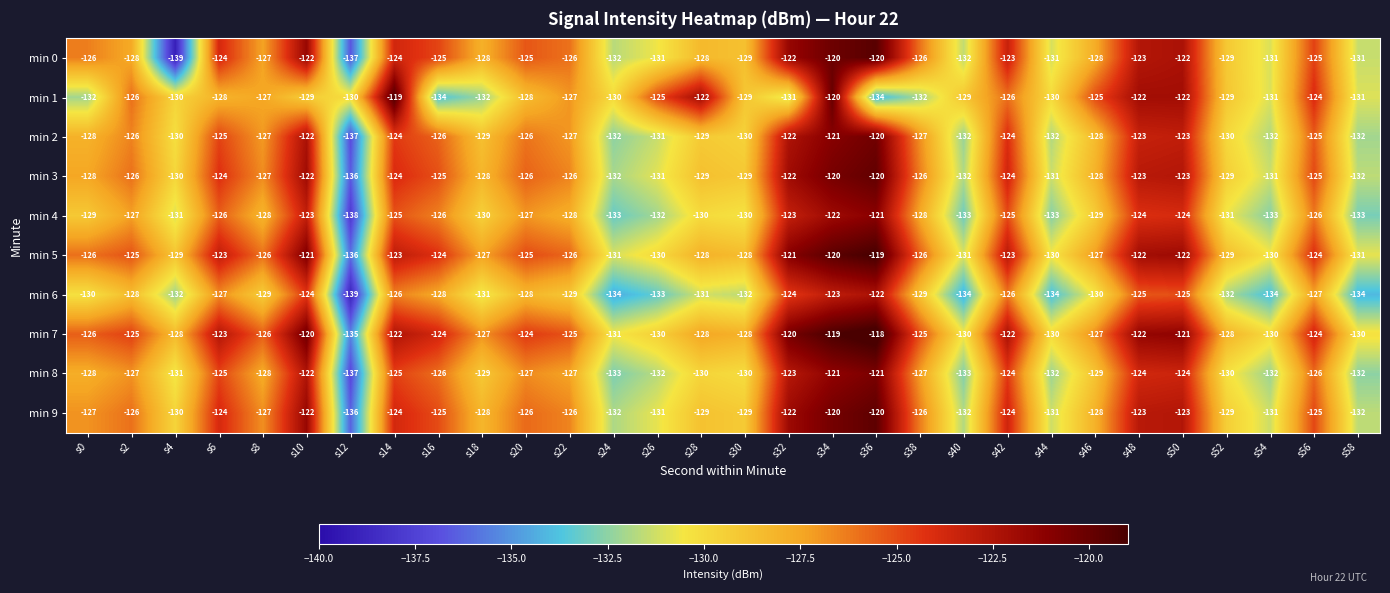

What is the sum of all min 7 values?

-3768